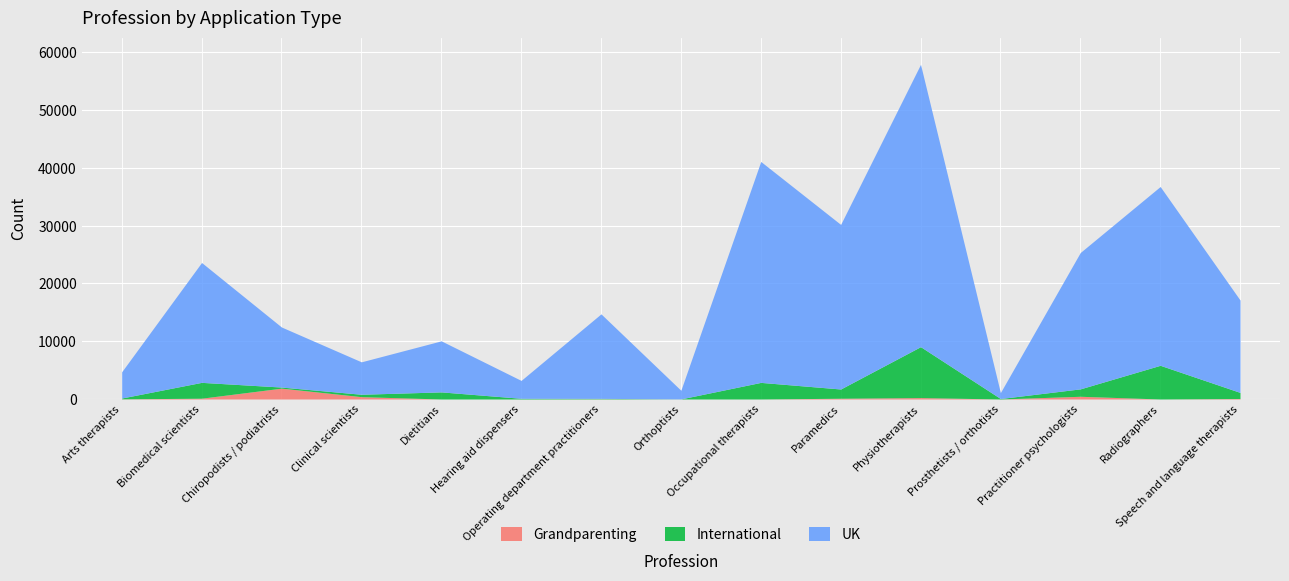

How many values in the UK series exceed 14628?

7